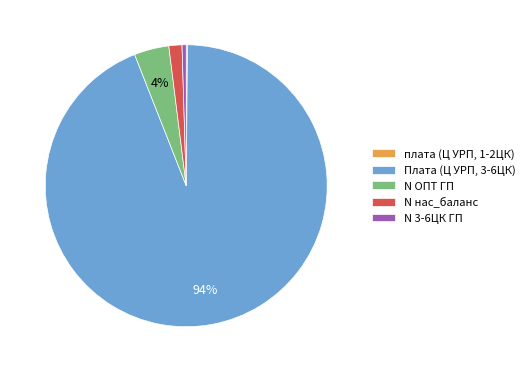

Between Плата (Ц УРП, 3-6ЦК) and N нас_баланс, which is larger?

Плата (Ц УРП, 3-6ЦК)